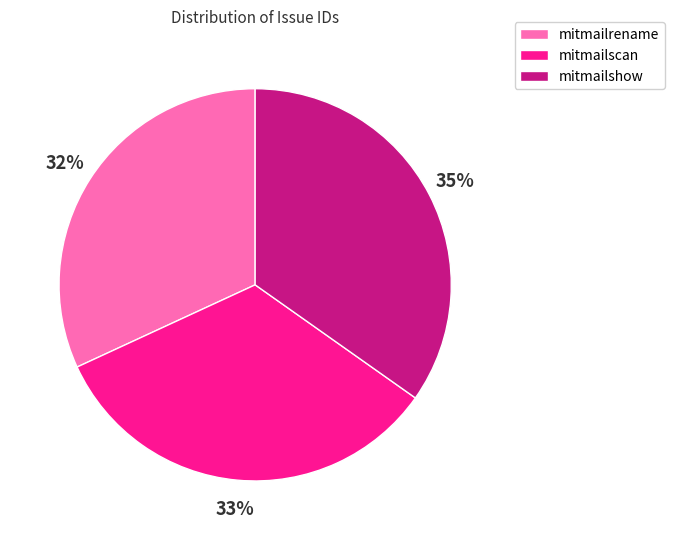

To the nearest percent, what is the average slice percentage?

33%